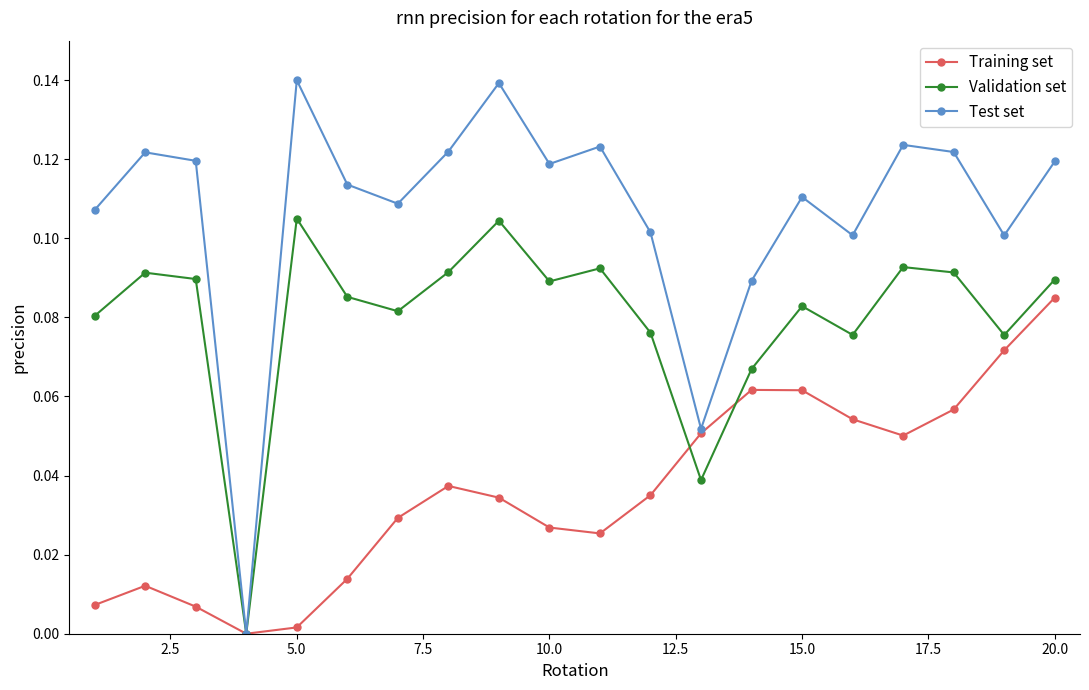

Which series has the largest range (max minus min)?

Test set